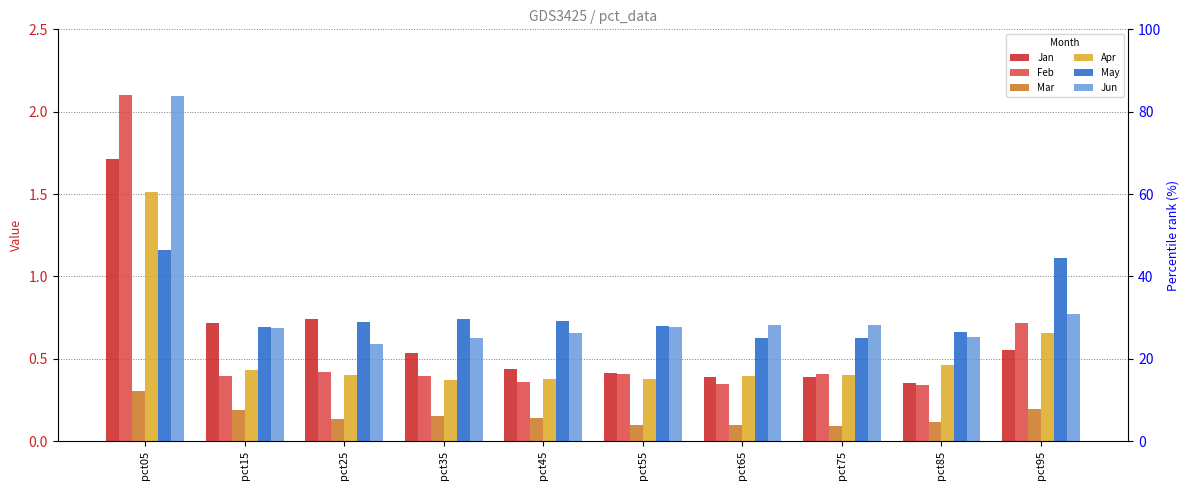

What is the average value of the Apr series?

0.5